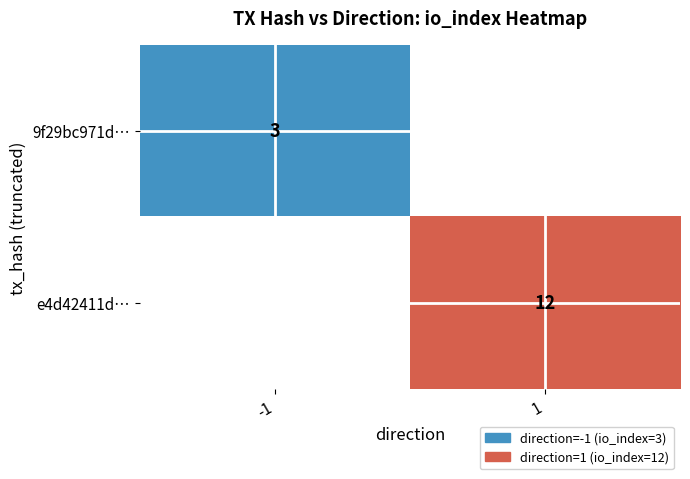

True or false: 9f29bc971d… has a value of 3 at -1.

True